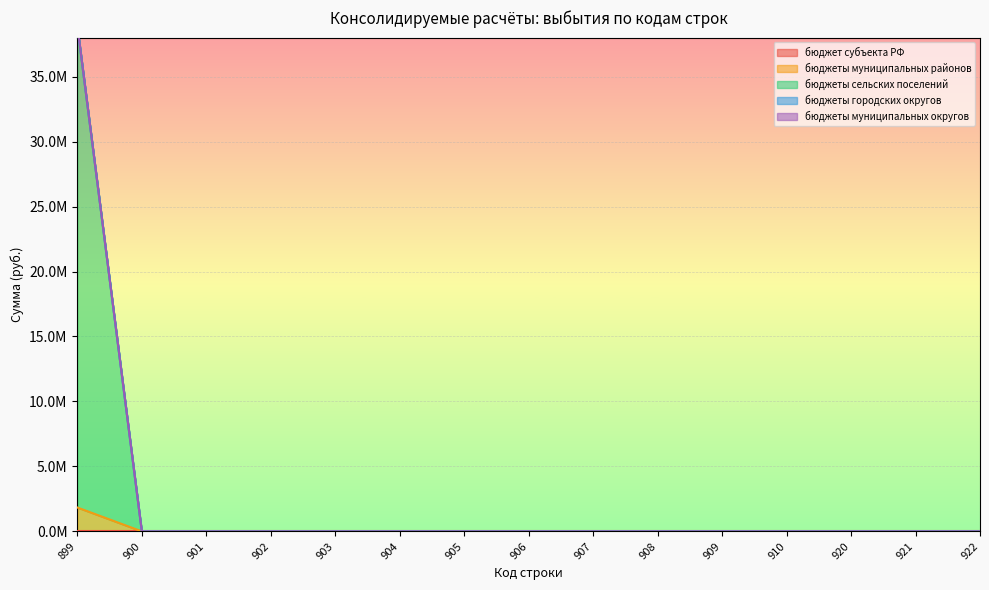

Reading left to right, list all the values displayed in this chart.

бюджет субъекта РФ: 0.0	0.0	0.0	0.0	0.0	0.0	0.0	0.0	0.0	0.0	0.0	0.0	0.0	0.0	0.0
бюджеты муниципальных районов: 1837445.9	0.0	0.0	0.0	0.0	0.0	0.0	0.0	0.0	0.0	0.0	0.0	0.0	0.0	0.0
бюджеты сельских поселений: 37060500.0	0.0	0.0	0.0	0.0	0.0	0.0	0.0	0.0	0.0	0.0	0.0	0.0	0.0	0.0
бюджеты городских округов: 0.0	0.0	0.0	0.0	0.0	0.0	0.0	0.0	0.0	0.0	0.0	0.0	0.0	0.0	0.0
бюджеты муниципальных округов: 0.0	0.0	0.0	0.0	0.0	0.0	0.0	0.0	0.0	0.0	0.0	0.0	0.0	0.0	0.0